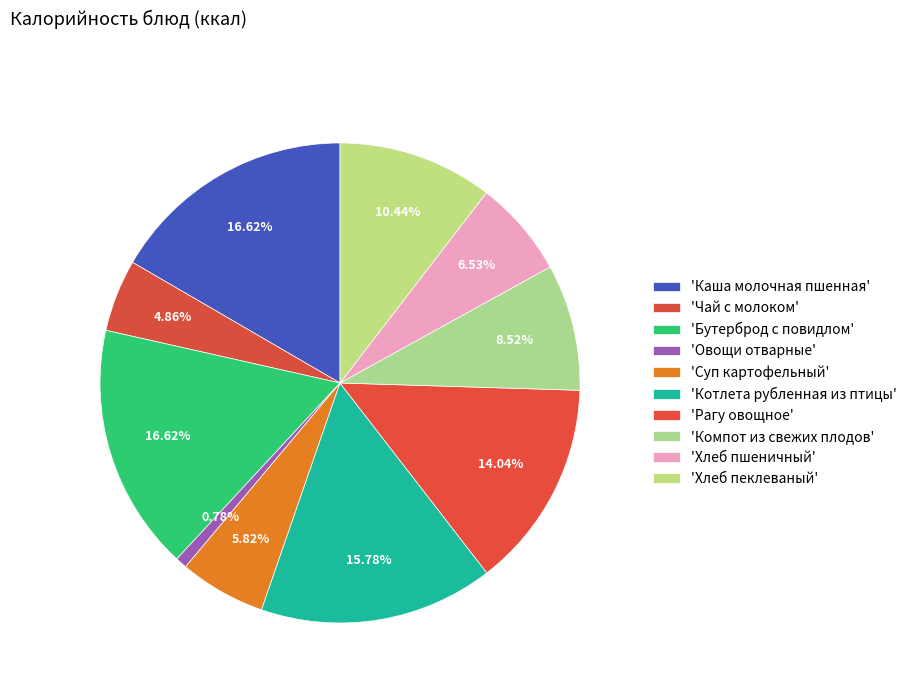

Count the number of slices in the pie.

10